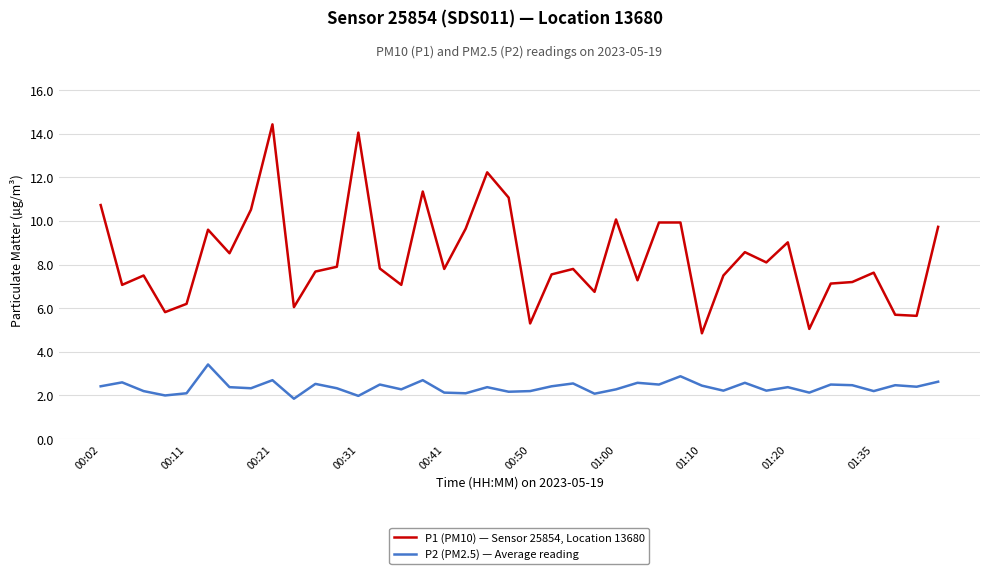

List the series in order of their overall mean, highest first.

P1 (PM10) — Sensor 25854, Location 13680, P2 (PM2.5) — Average reading